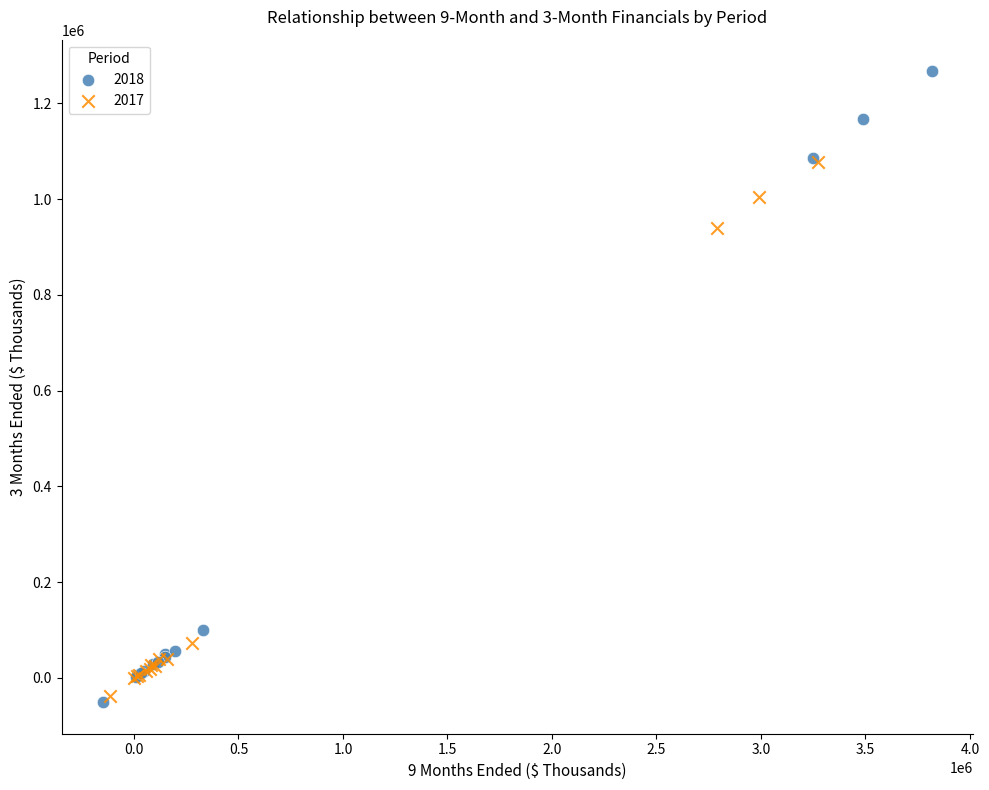

Which series reaches the maximum Y coordinate?

2018